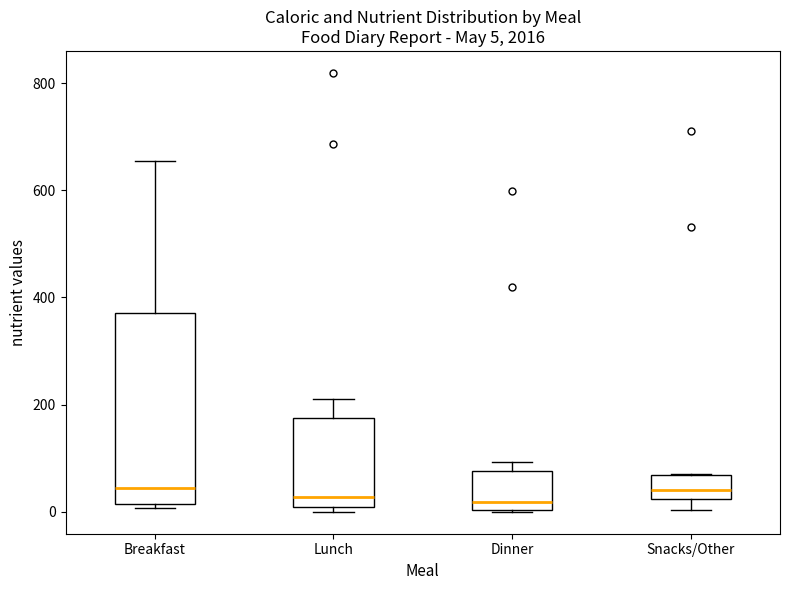

Comparing the boxes themselves (not the whiskers), which one is the tallest?

Breakfast